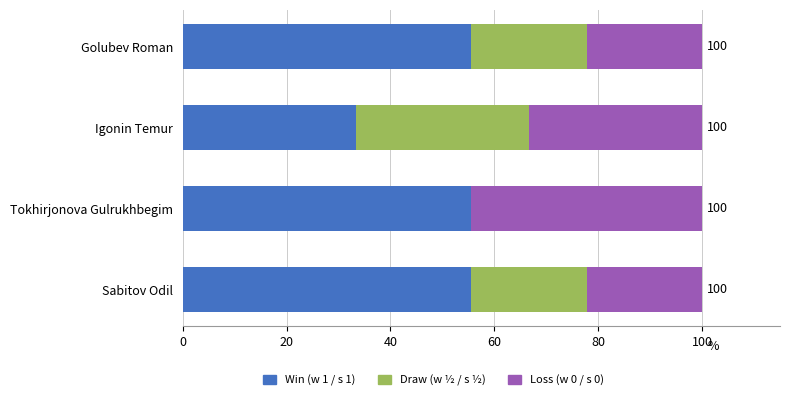

What is the maximum value for Win (w 1 / s 1)?

55.6